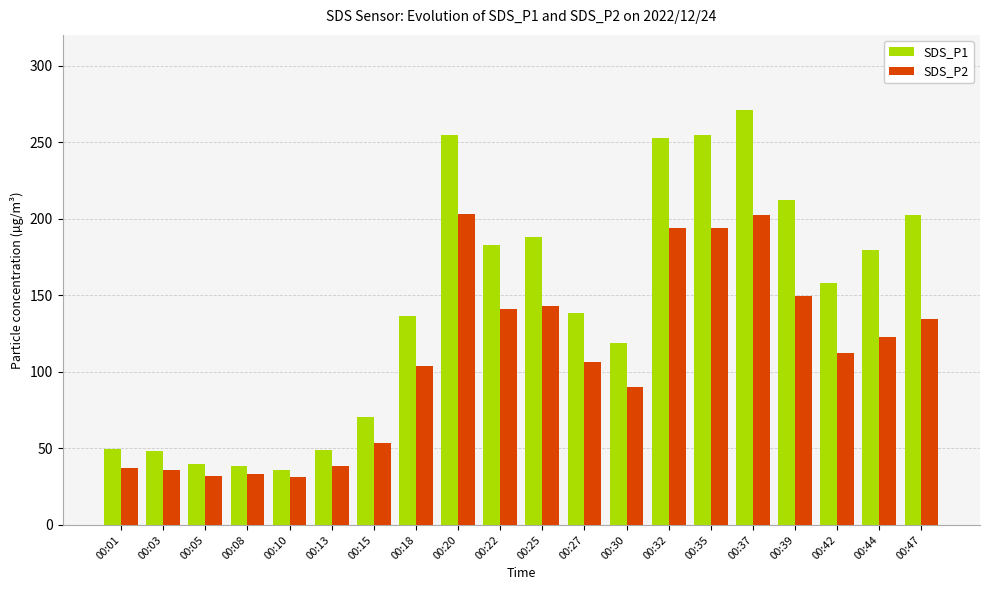

What is the average value of the SDS_P1 series?

144.1